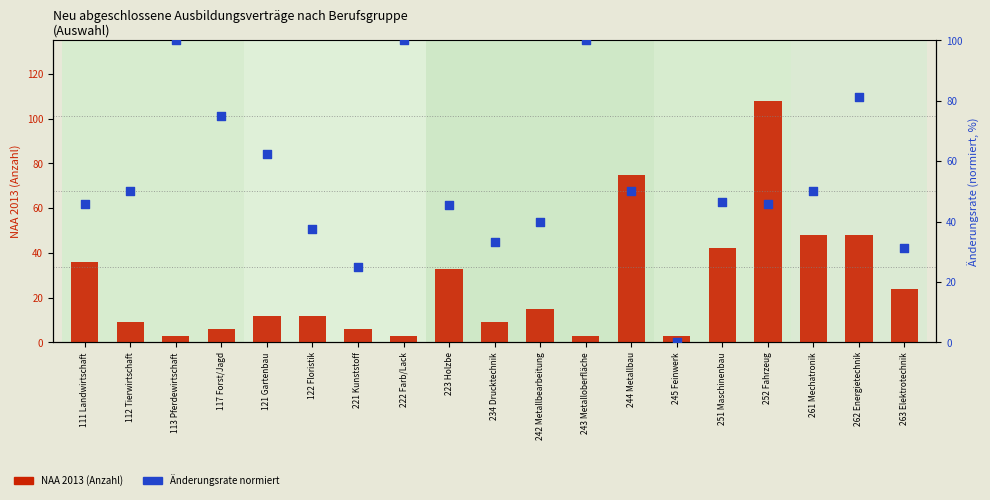

Which series has the largest total across all categories?

Änderungsrate (normiert)